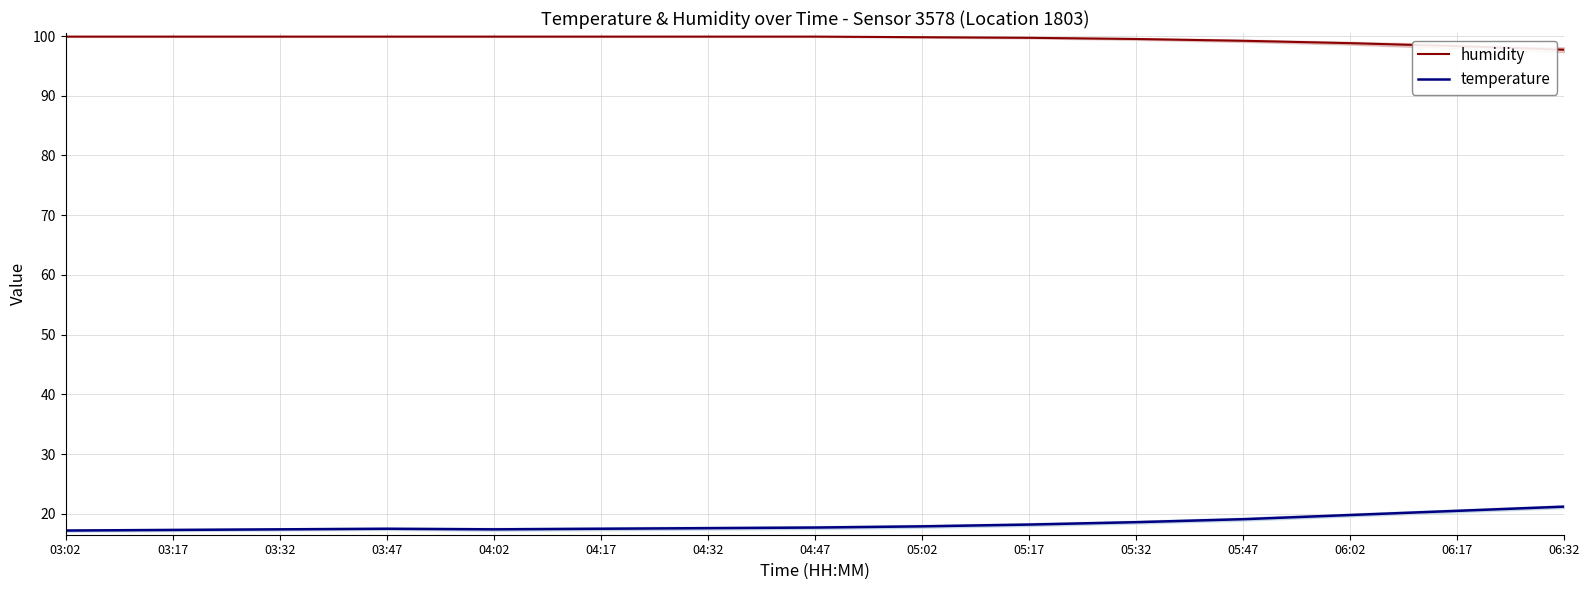

Which series has the largest total across all categories?

humidity